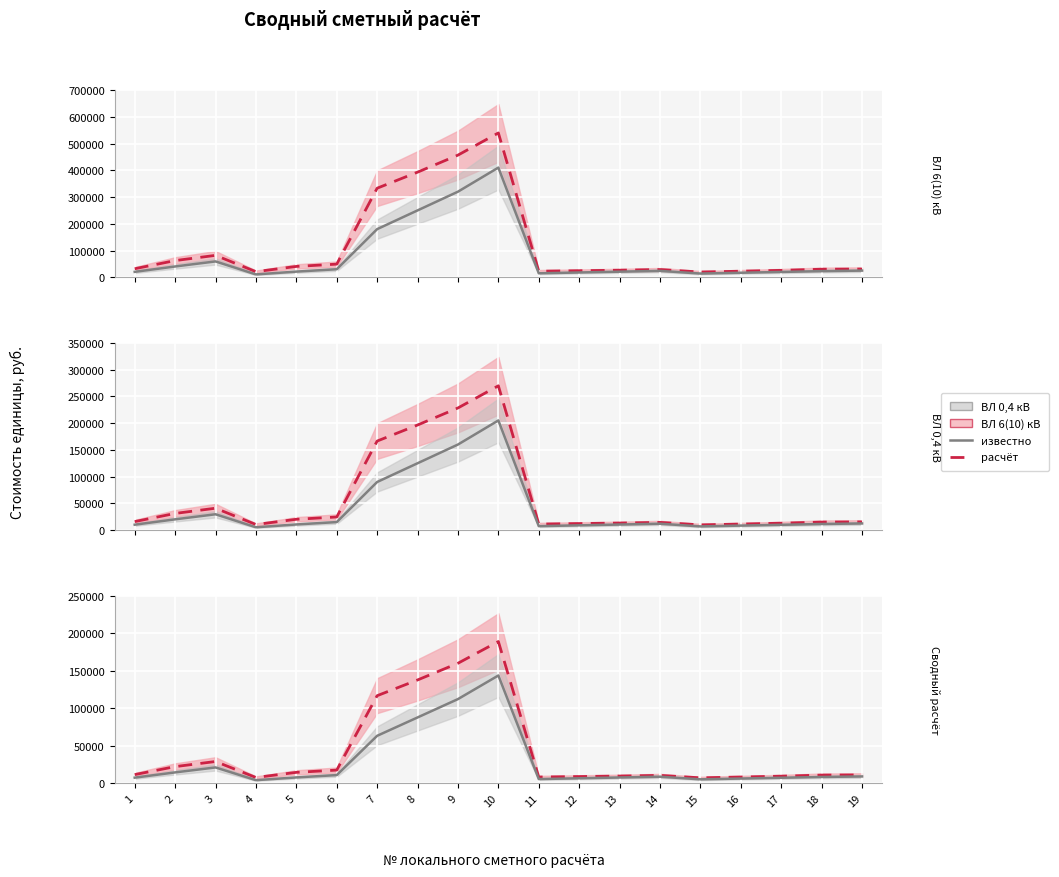

What value does the ВЛ 6(10) кВ (ср.) series have at 19?

10789.8